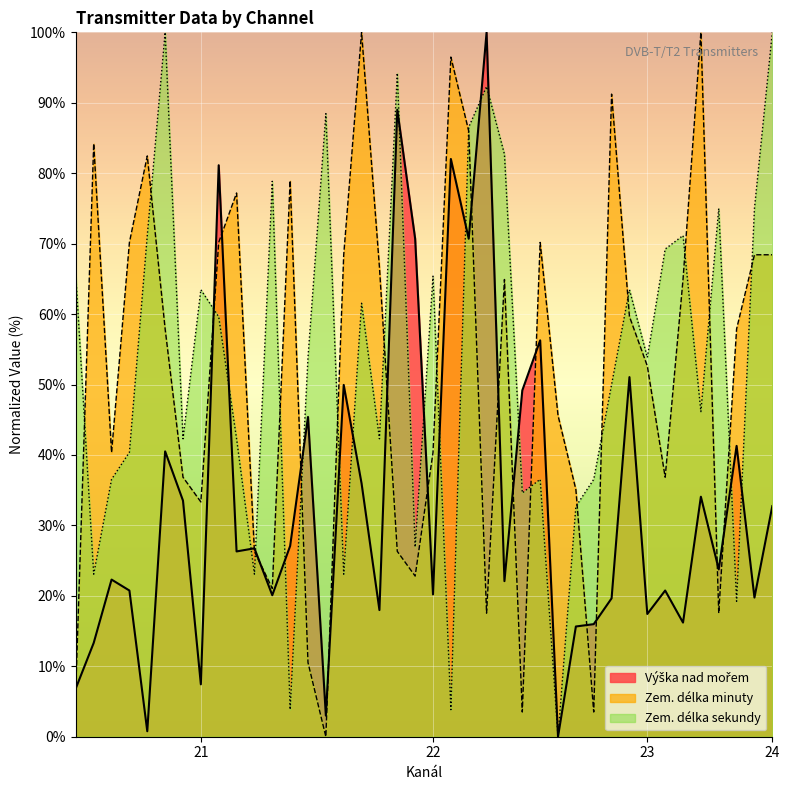

What is the maximum value shown in the chart?

100.0